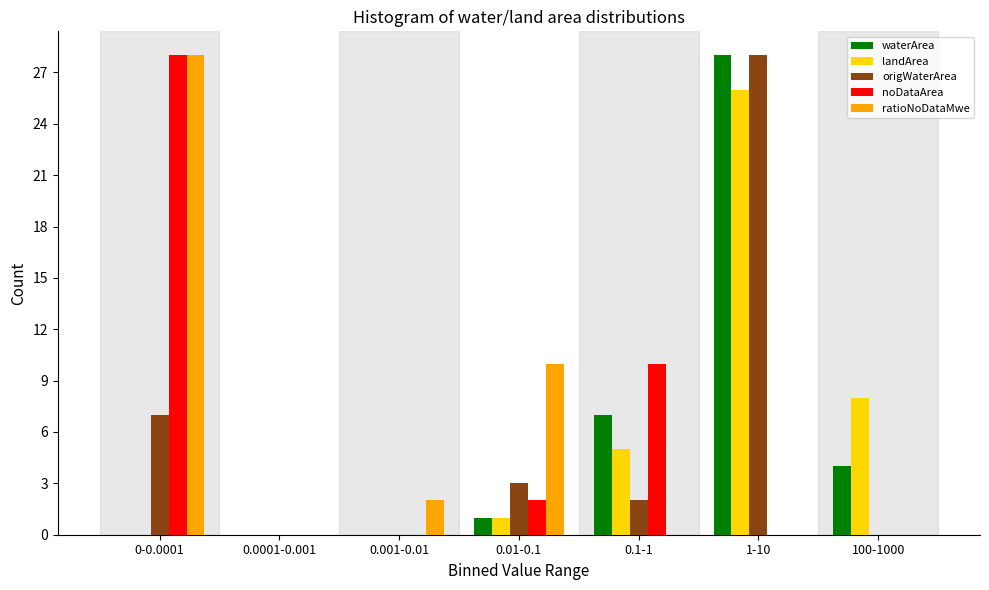

The value of noDataArea at 0-0.0001 is 11. True or false?

False